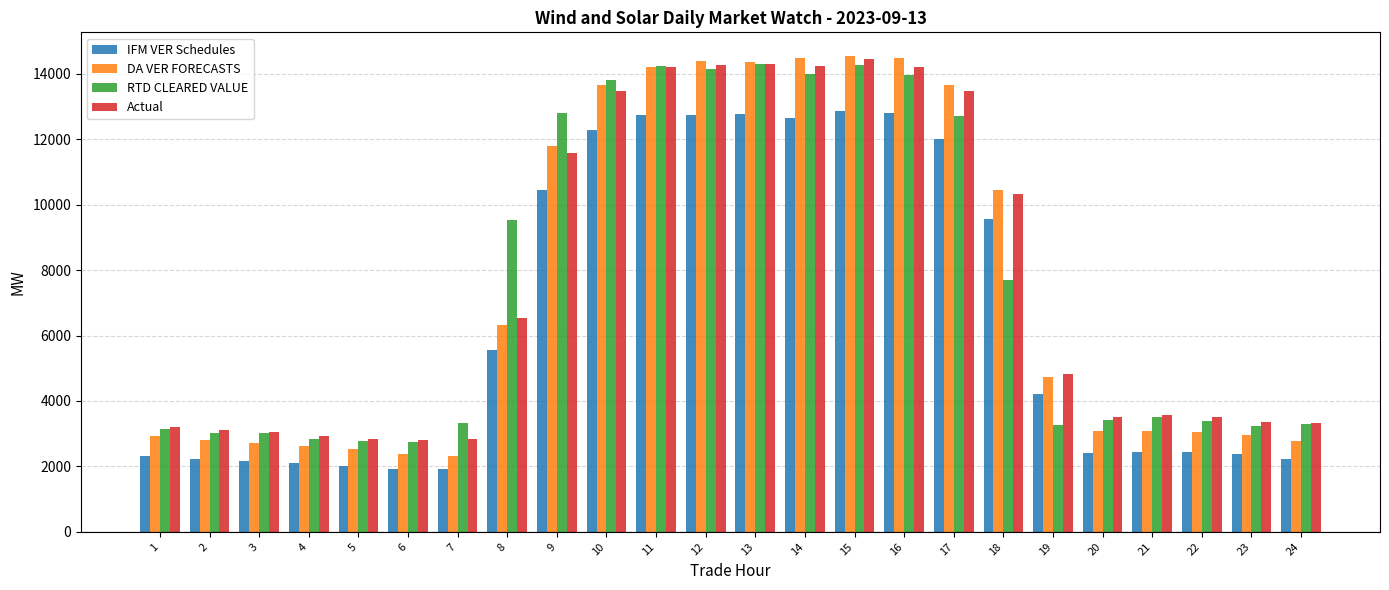

The value of Actual at 18 is 10313.5. True or false?

True